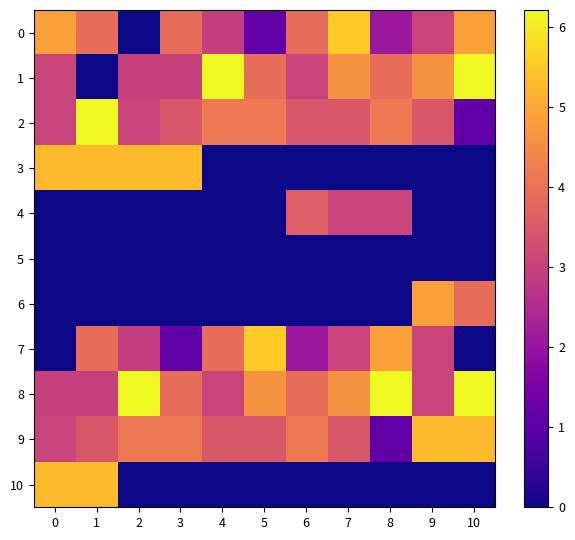

Reading left to right, transcribe all the data shown in this chart.

0: 0=4.9	1=3.9	2=0.0	3=3.9	4=2.9	5=1.1	6=3.9	7=5.5	8=2.1	9=3.0	10=4.9
1: 0=3.0	1=0.0	2=3.0	3=3.0	4=6.2	5=3.9	6=3.0	7=4.6	8=3.9	9=4.6	10=6.2
2: 0=3.0	1=6.2	2=3.0	3=3.5	4=4.2	5=4.2	6=3.5	7=3.5	8=4.2	9=3.5	10=1.1
3: 0=5.3	1=5.3	2=5.3	3=5.3	4=0.0	5=0.0	6=0.0	7=0.0	8=0.0	9=0.0	10=0.0
4: 0=0.0	1=0.0	2=0.0	3=0.0	4=0.0	5=0.0	6=3.6	7=3.0	8=3.0	9=0.0	10=0.0
5: 0=0.0	1=0.0	2=0.0	3=0.0	4=0.0	5=0.0	6=0.0	7=0.0	8=0.0	9=0.0	10=0.0
6: 0=0.0	1=0.0	2=0.0	3=0.0	4=0.0	5=0.0	6=0.0	7=0.0	8=0.0	9=4.9	10=3.9
7: 0=0.0	1=3.9	2=2.9	3=1.1	4=3.9	5=5.5	6=2.1	7=3.0	8=4.9	9=3.0	10=0.0
8: 0=3.0	1=3.0	2=6.2	3=3.9	4=3.0	5=4.6	6=3.9	7=4.6	8=6.2	9=3.0	10=6.2
9: 0=3.0	1=3.5	2=4.2	3=4.2	4=3.5	5=3.5	6=4.2	7=3.5	8=1.1	9=5.3	10=5.3
10: 0=5.3	1=5.3	2=0.0	3=0.0	4=0.0	5=0.0	6=0.0	7=0.0	8=0.0	9=0.0	10=0.0